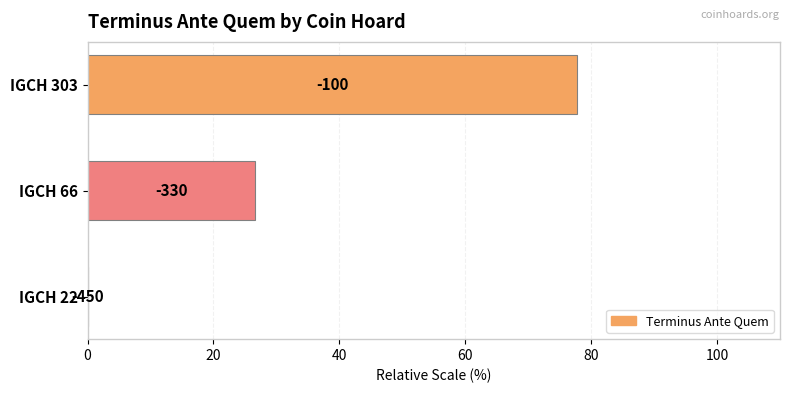

Are the bars horizontal?

Yes